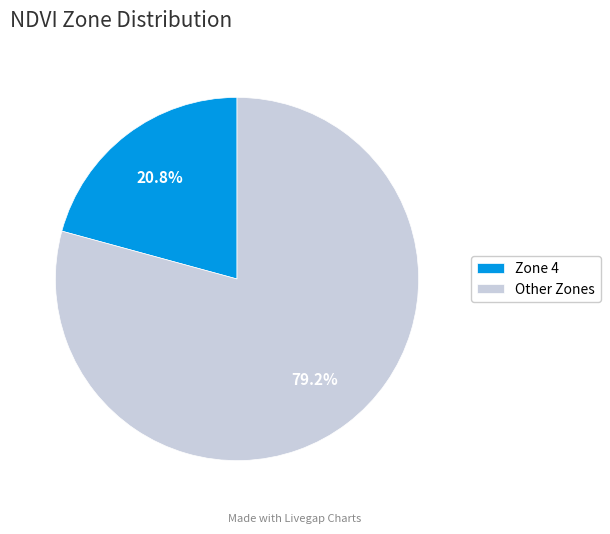

Which category has the smallest portion of the pie?

Zone 4